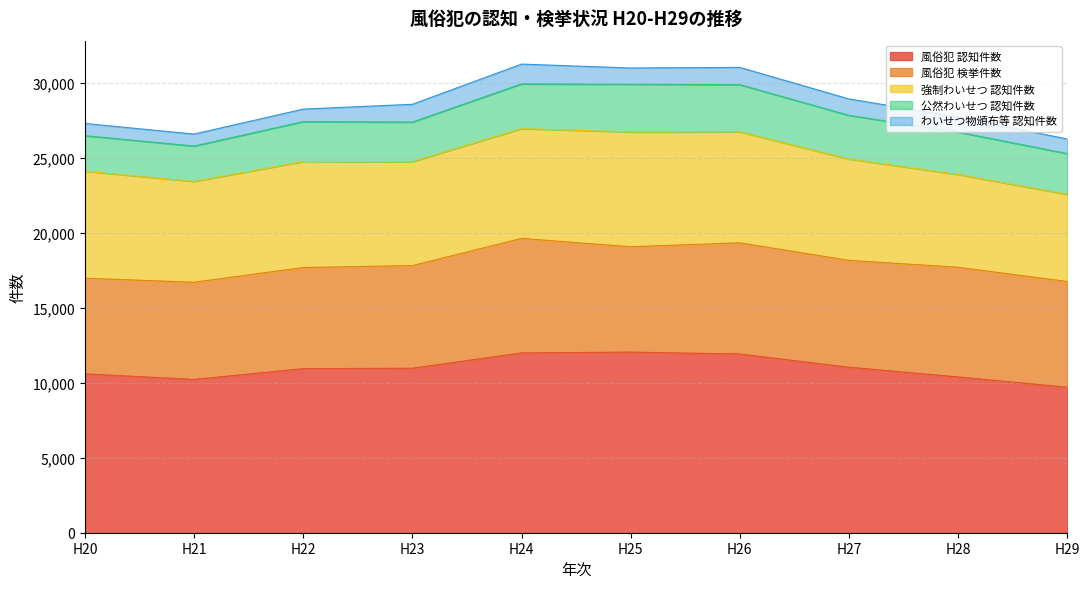

Where does the 風俗犯 検挙件数 series first go above 7048?

H24